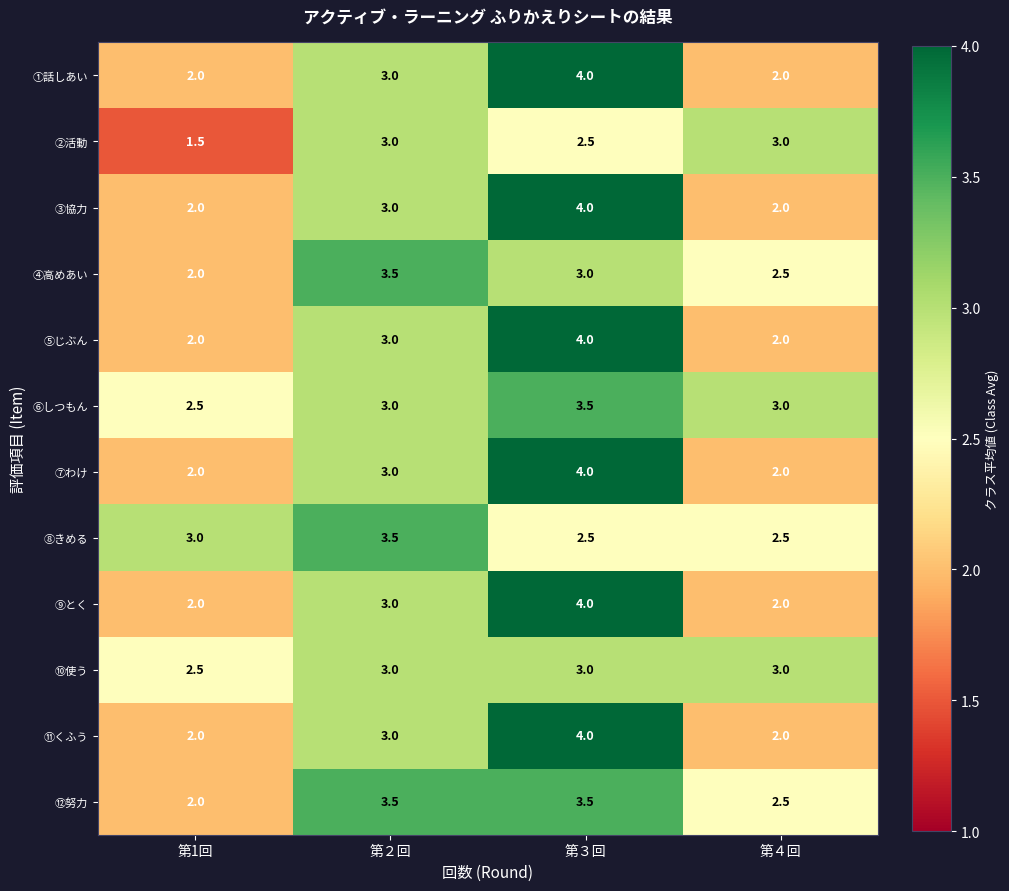

What is the approximate value of ③協力 at 第２回?

3.0